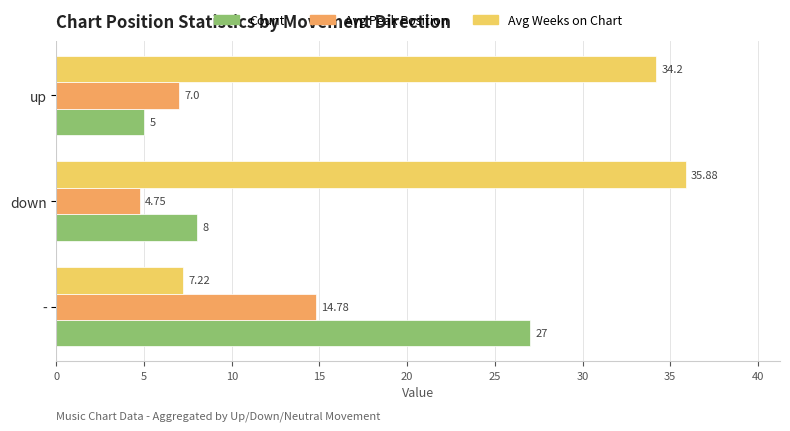

What is the sum of the Avg Peak Position values at down and -?

19.5